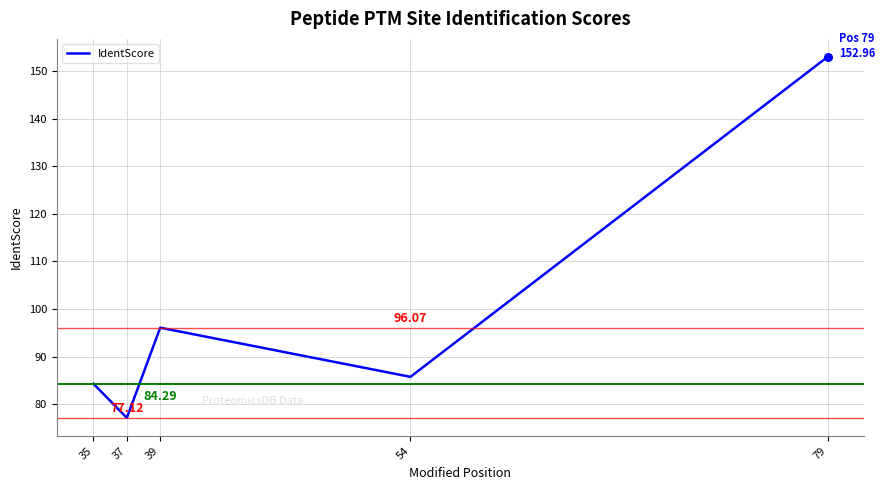

What is the change in value from 37 to 39?

+18.9